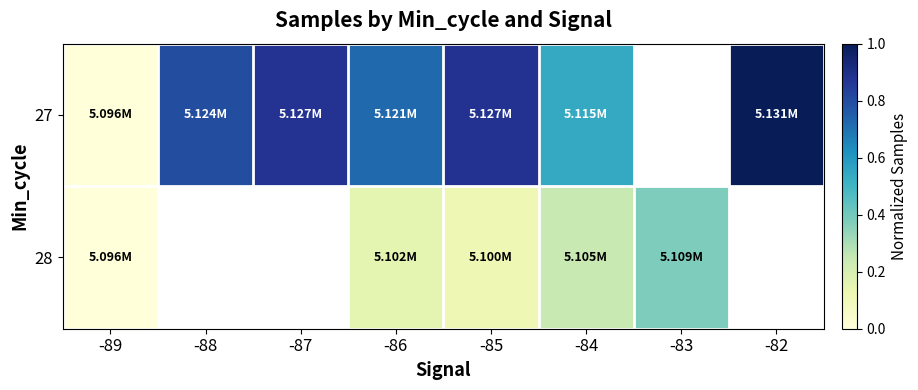

At how many categories does at least one series exceed 0?

7